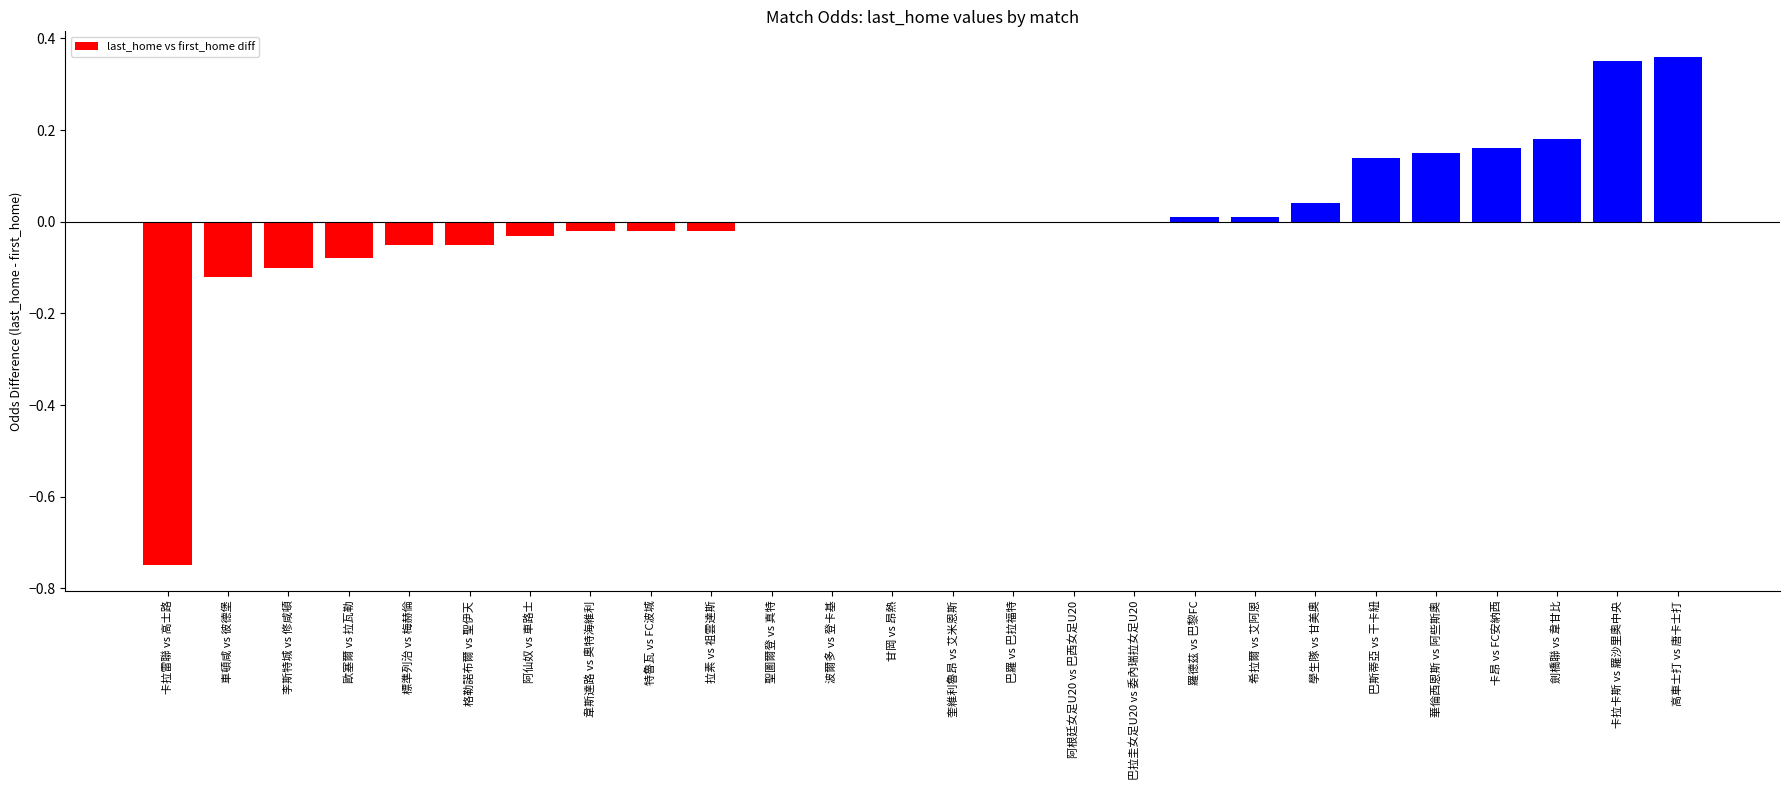

Which has a higher value, 卡昂 vs FC安納西 or 特魯瓦 vs FC波城?

卡昂 vs FC安納西